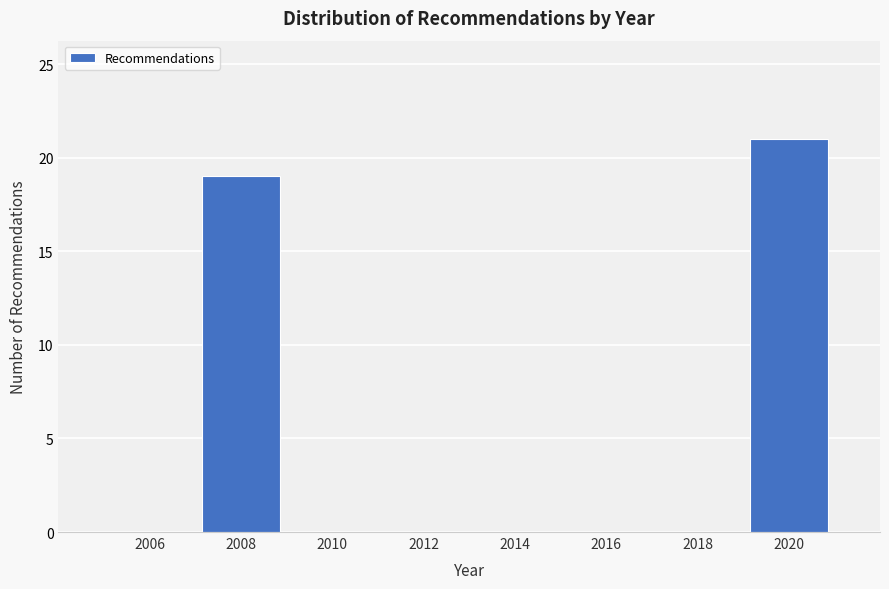

Reading right to left, transcribe all the data shown in this chart.

2020=21	2018=0	2016=0	2014=0	2012=0	2010=0	2008=19	2006=0